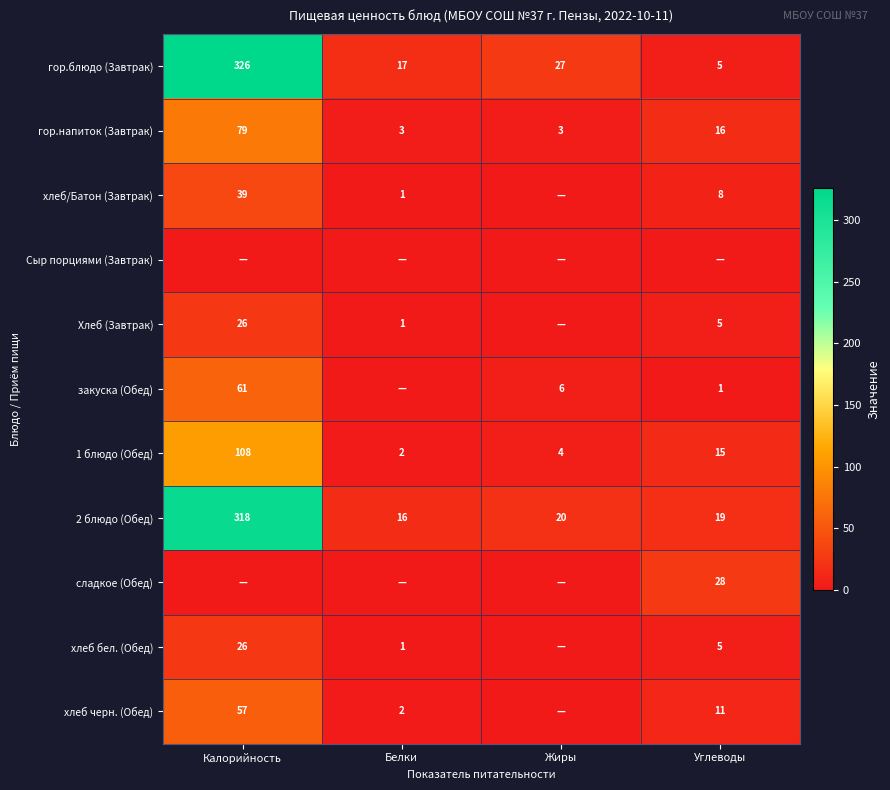

How many data points in 1 блюдо (Обед) are less than 15?

2